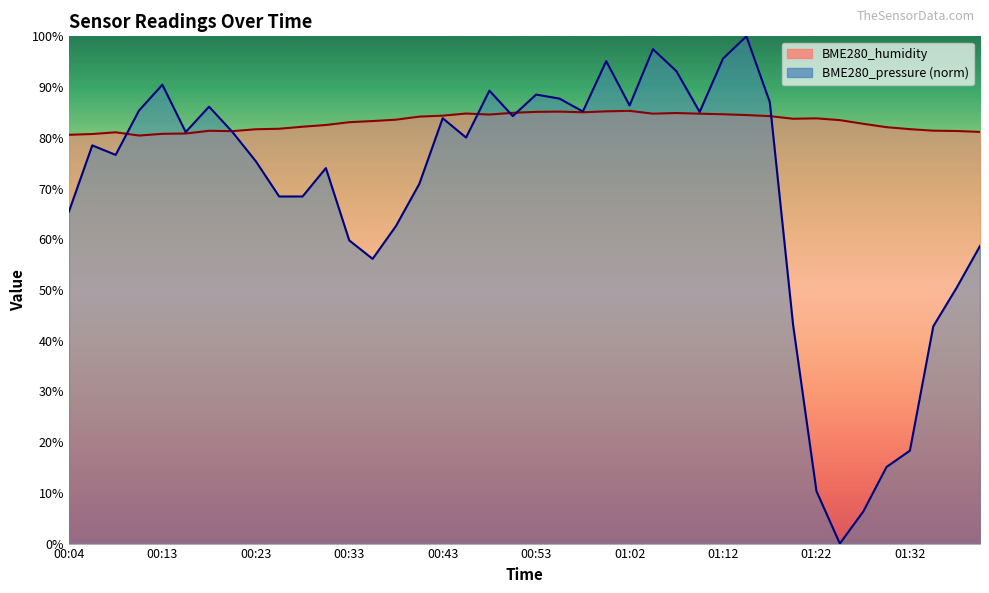

How many interior local valleys does the BME280_humidity series have?

6